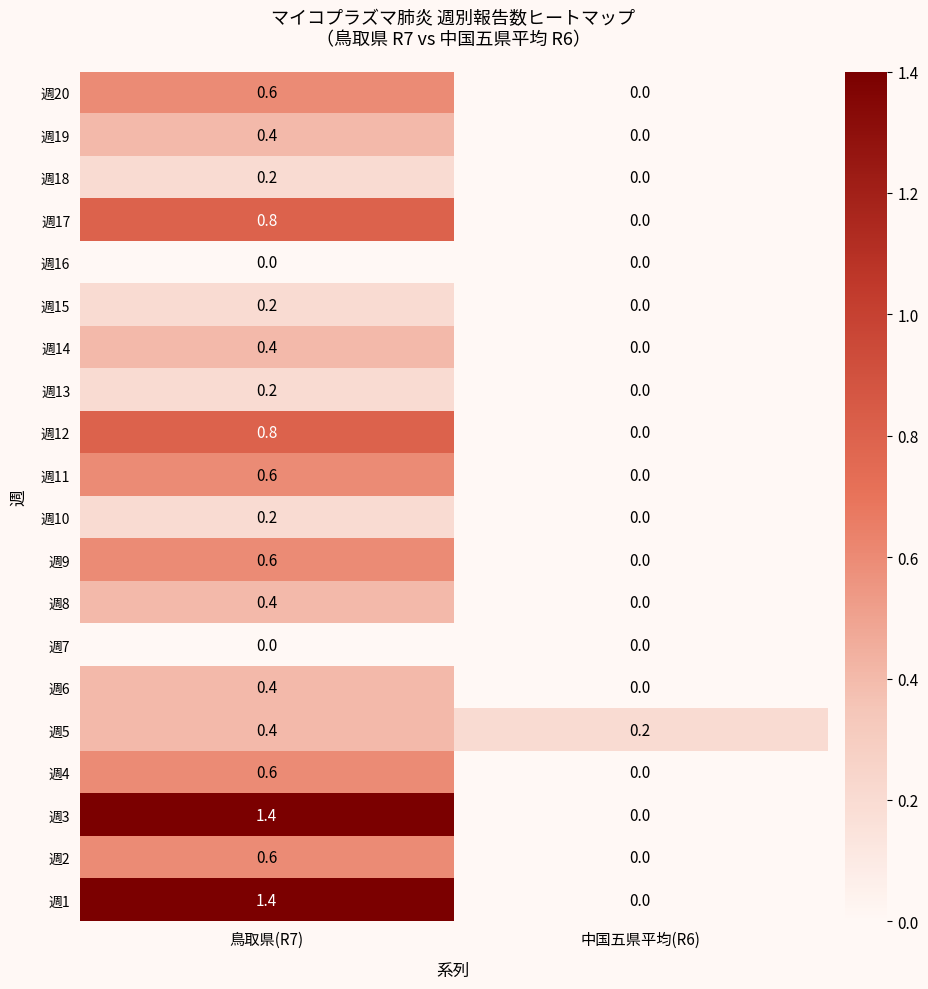

True or false: 週13 has a value of 0.2 at 鳥取県(R7).

True